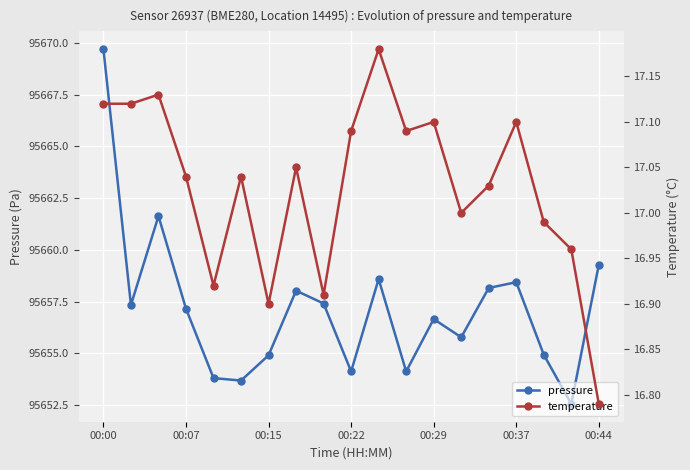

What is the sum of all pressure values?

1817486.3